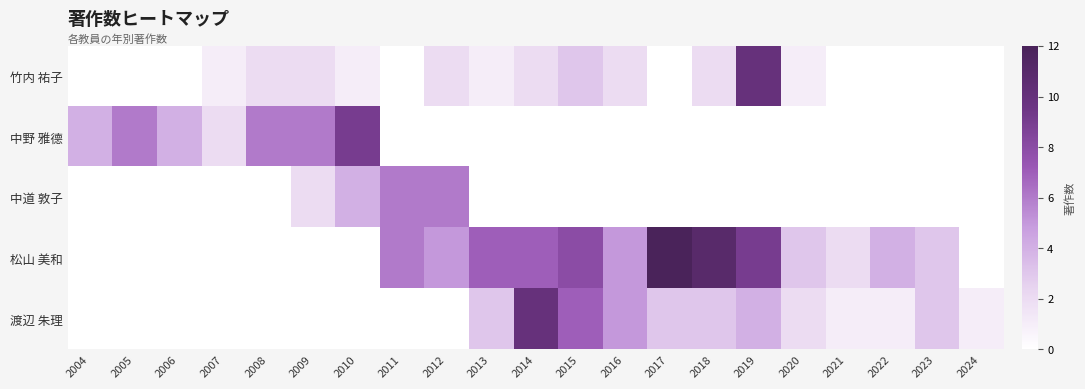

Which series has the widest spread of values?

松山 美和